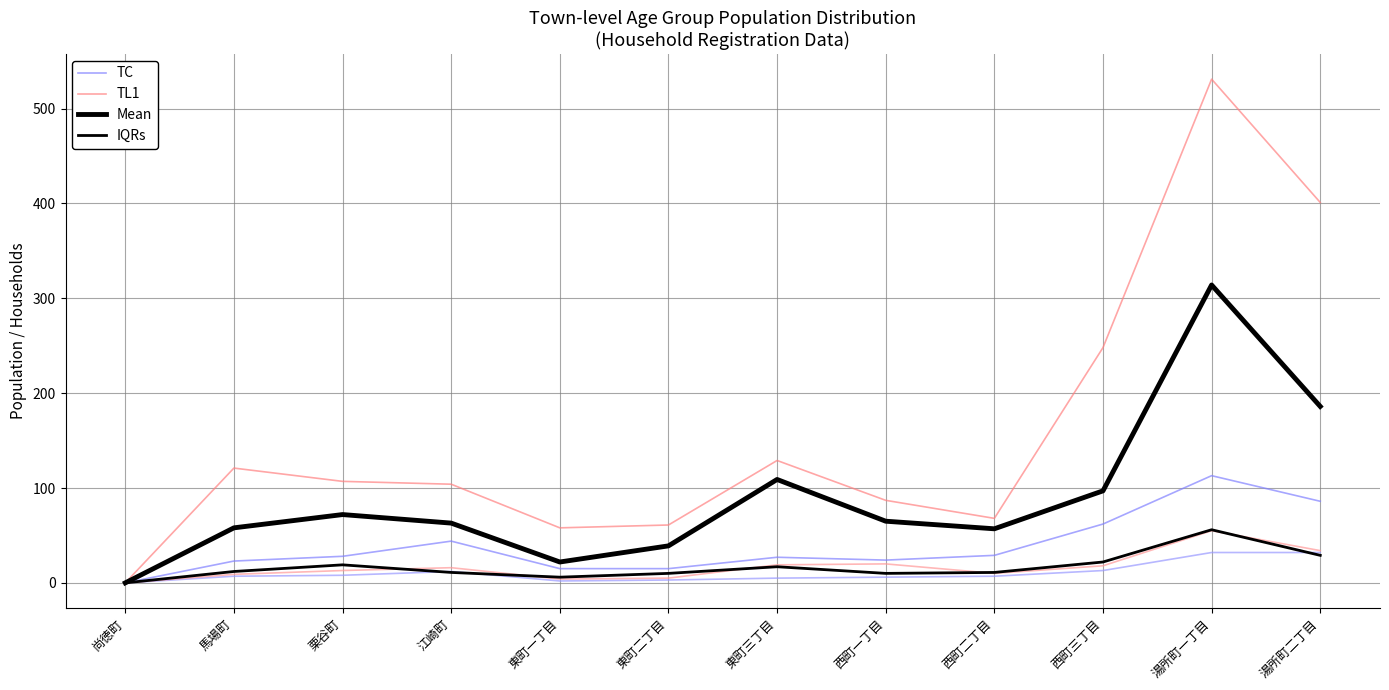

Is the value of Mean at 馬場町 greater than the value of TC at 西町一丁目?

Yes